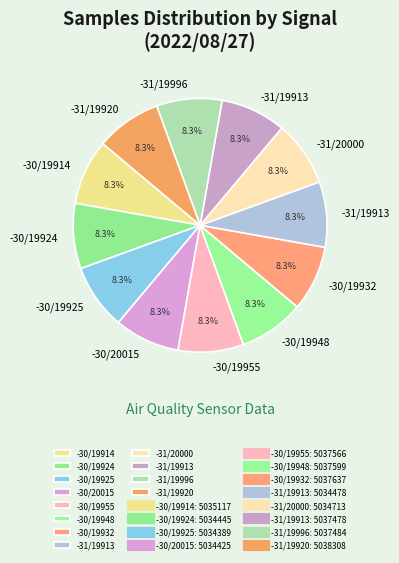

How many segments does this pie chart have?

12